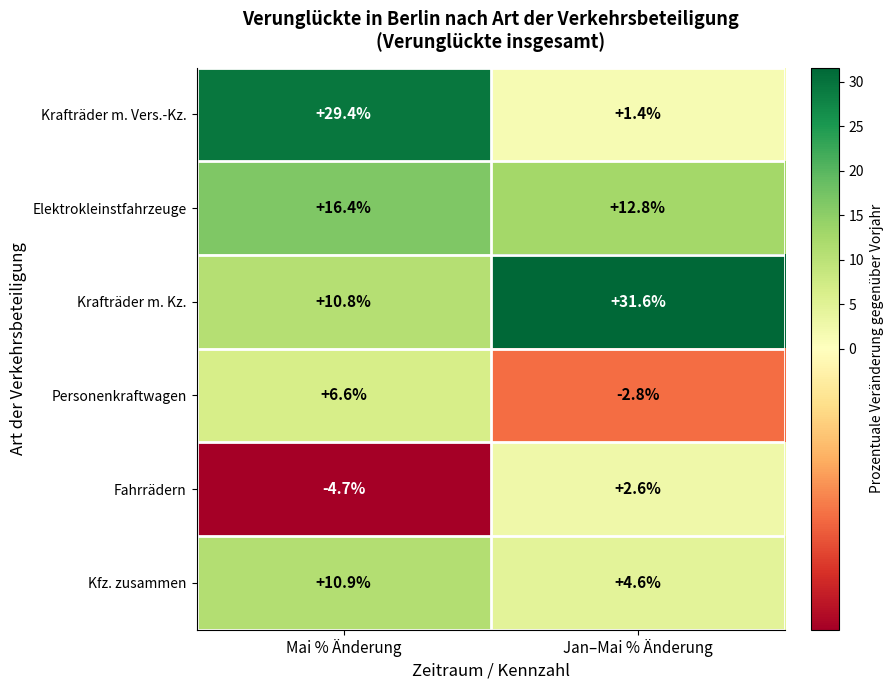

Which category has the highest value in the Krafträder m. Kz. series?

Jan–Mai % Änderung